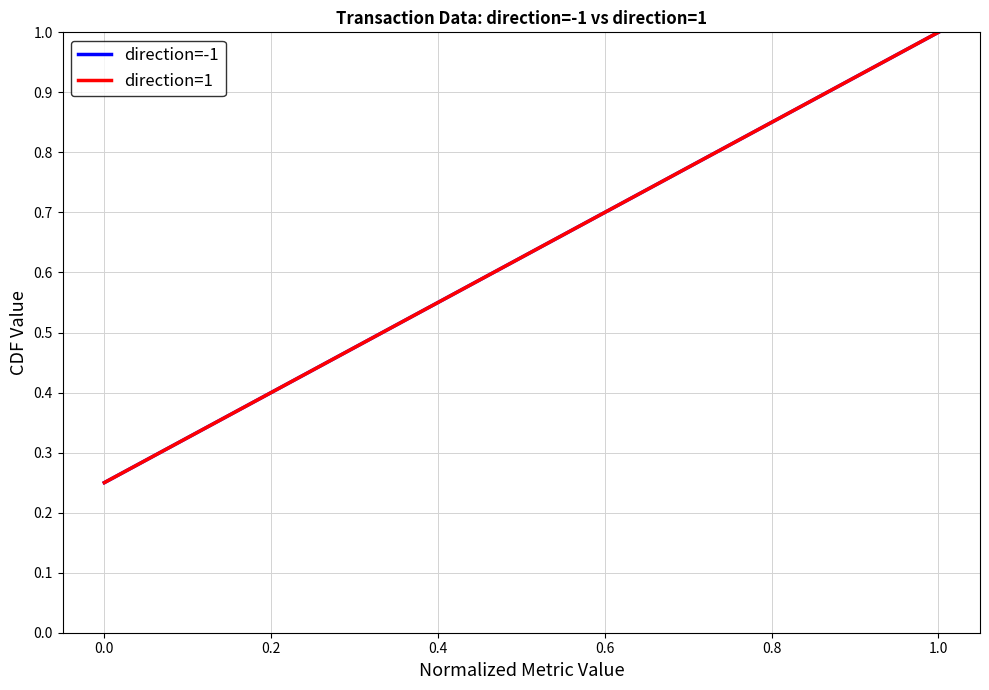

Reading right to left, list all the values displayed in this chart.

direction=-1: 1.0	0.8	0.5	0.2
direction=1: 1.0	0.8	0.5	0.2